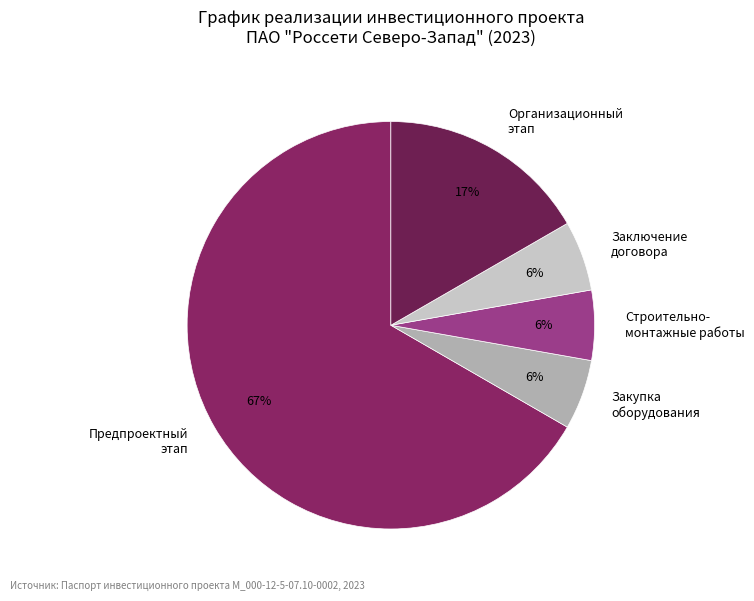

Do Организационный этап and Предпроектный этап together represent more than half of the pie?

Yes